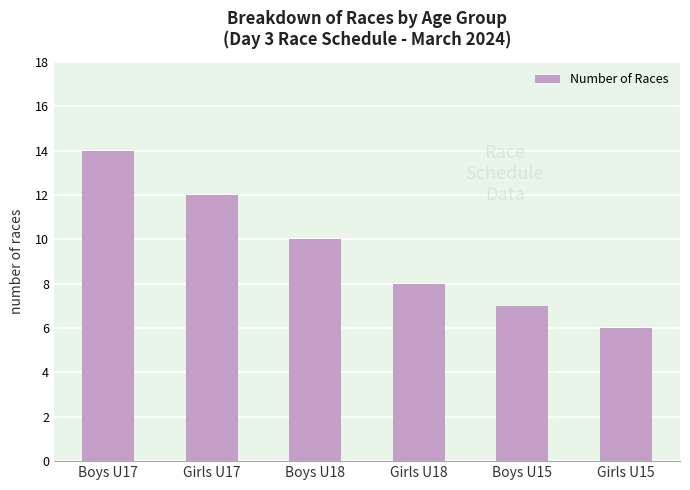

What position from the right is Girls U15?

1